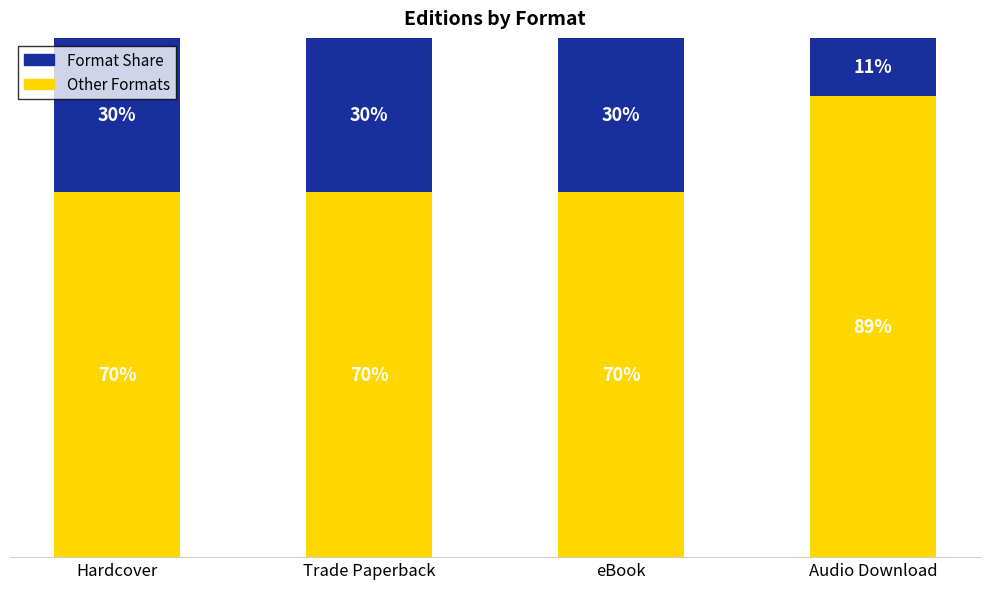

What is the value of the Other Formats bar at the 4th from the left?

88.9